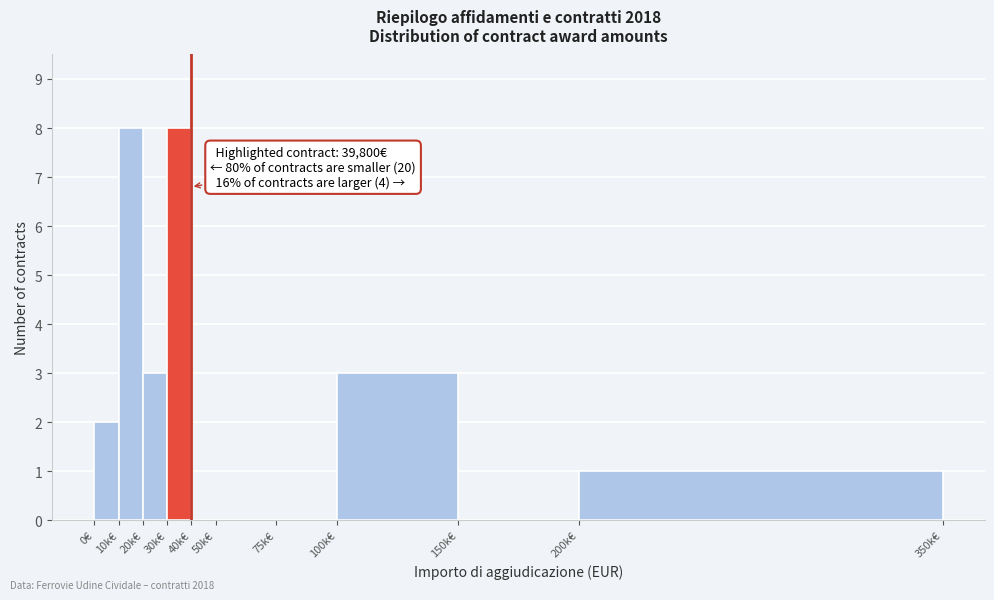

Reading left to right, extract all data points from this chart.

0€=2	10k€=8	20k€=3	30k€=8	40k€=0	50k€=0	75k€=0	100k€=3	150k€=0	200k€=1